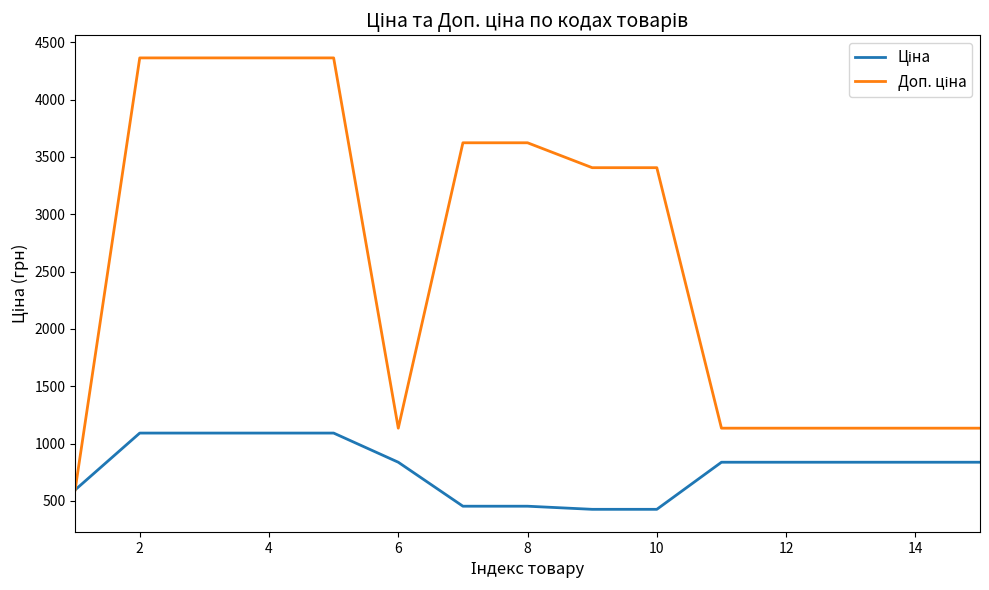

What is the minimum value shown in the chart?

425.8